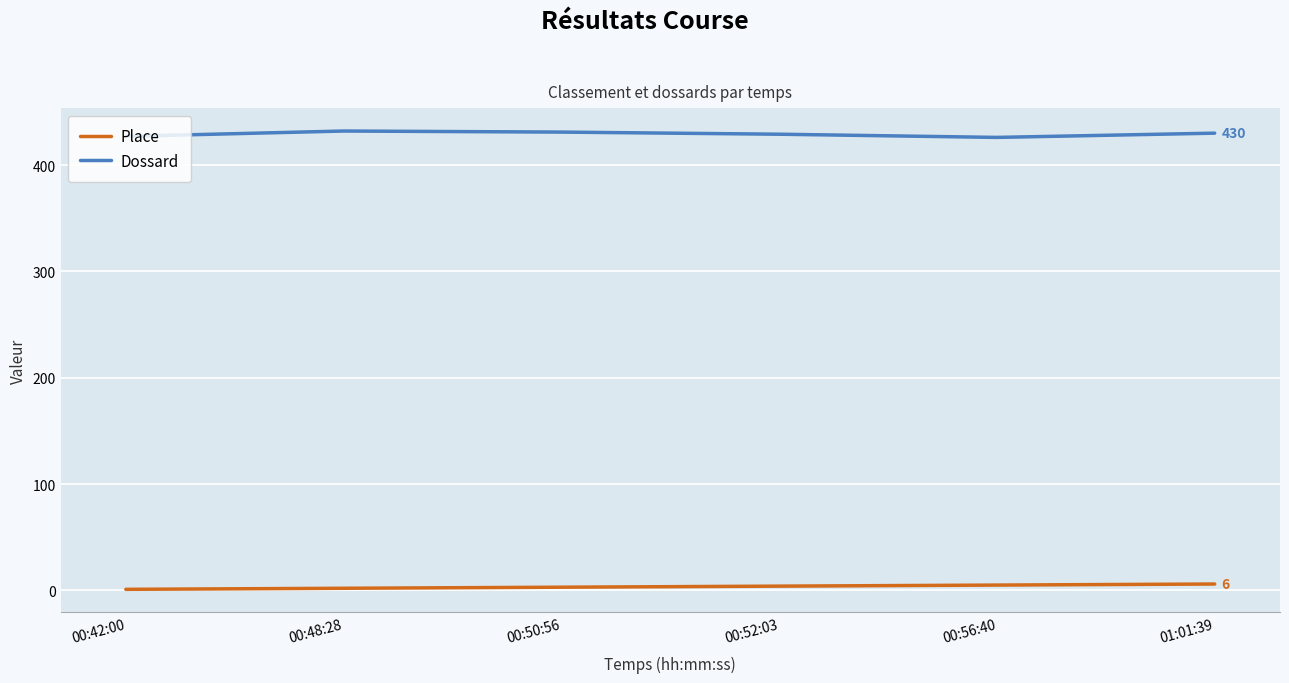

What is the maximum value shown in the chart?

432